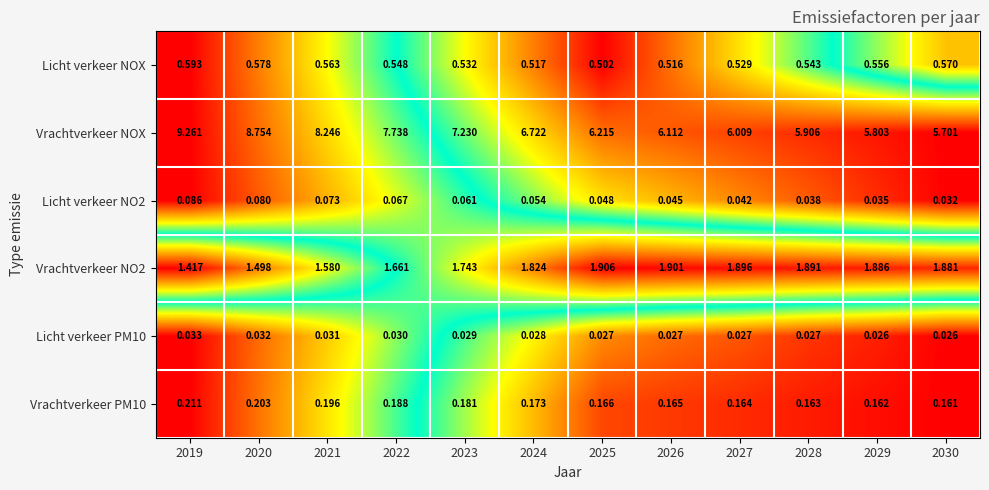

Which series has the largest total across all categories?

Vrachtverkeer NOX